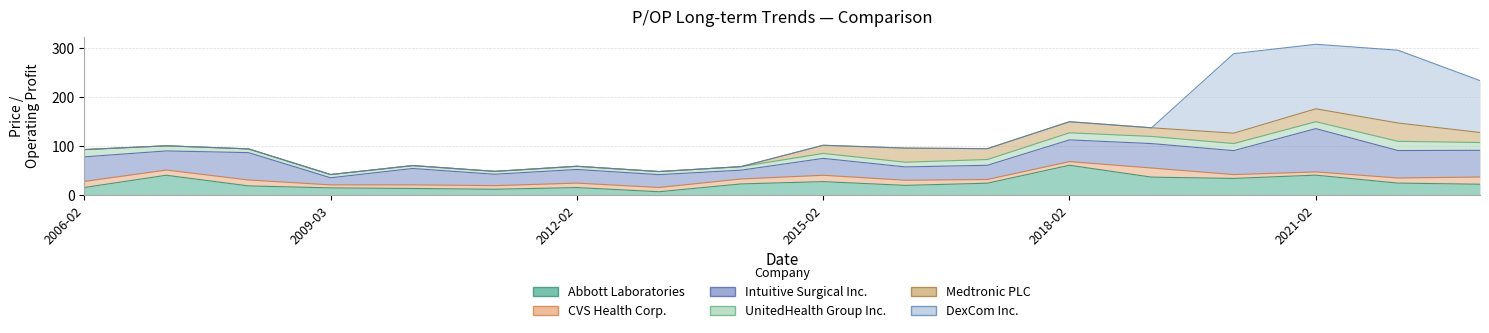

How many intersections are there between Intuitive Surgical Inc. and Medtronic PLC?

2